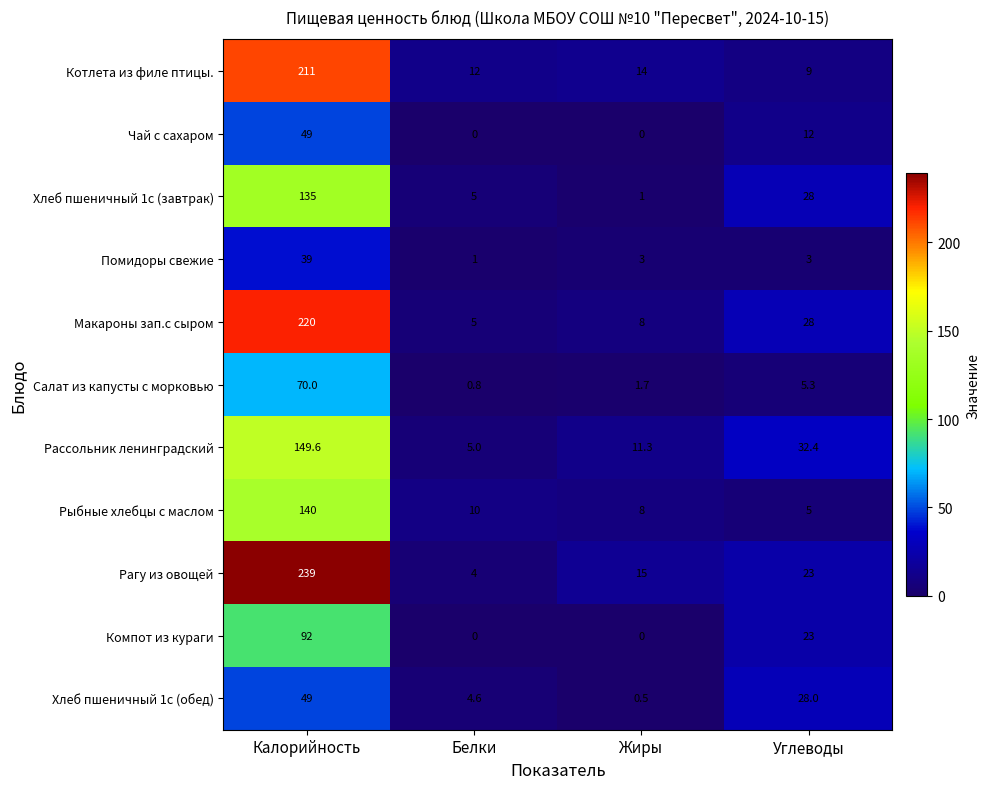

What is the spread (max minus min) of values at Жиры?

15.0